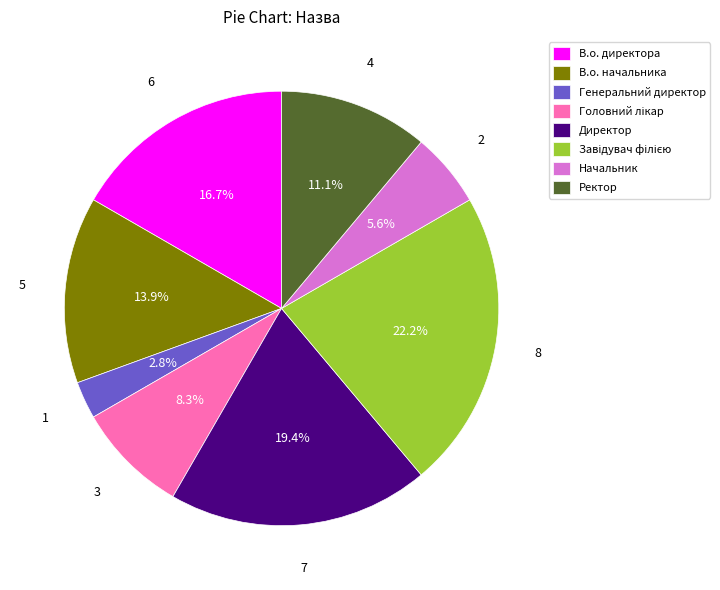

Is there any slice that represents more than half of the pie?

No